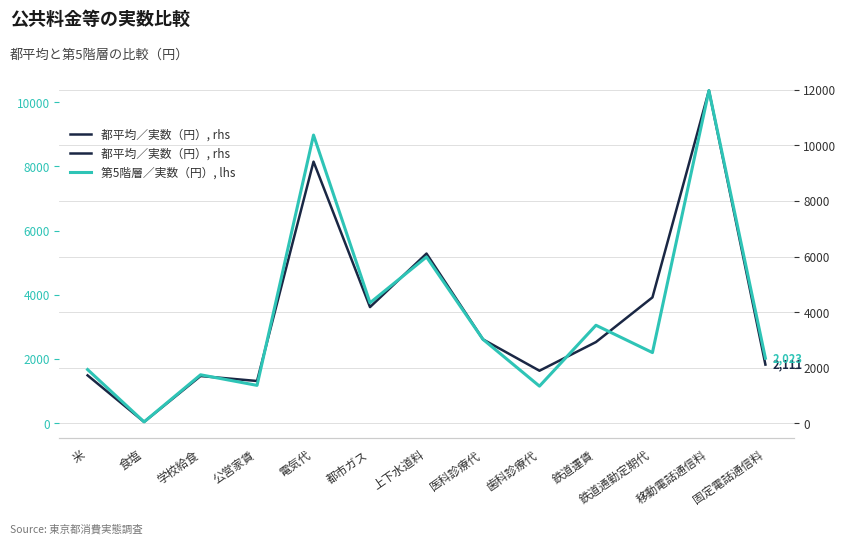

What is the label of the 13th point from the right?

米